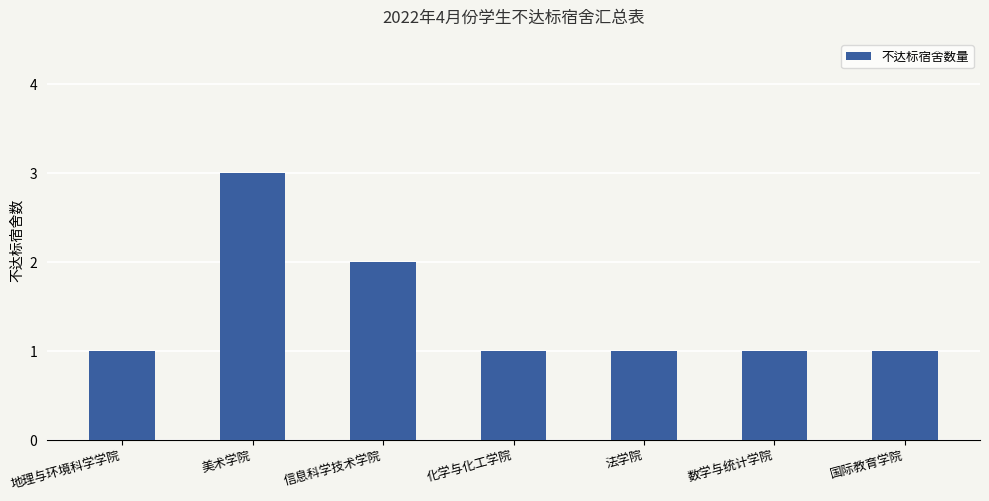

Which category has the highest value across all series?

美术学院